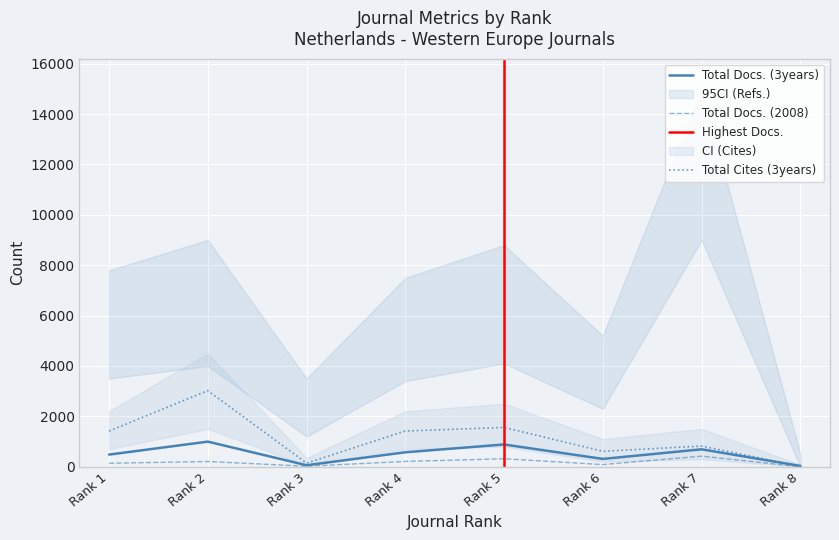

The value of Total Cites (3years) at Rank 2 is 3023. True or false?

True